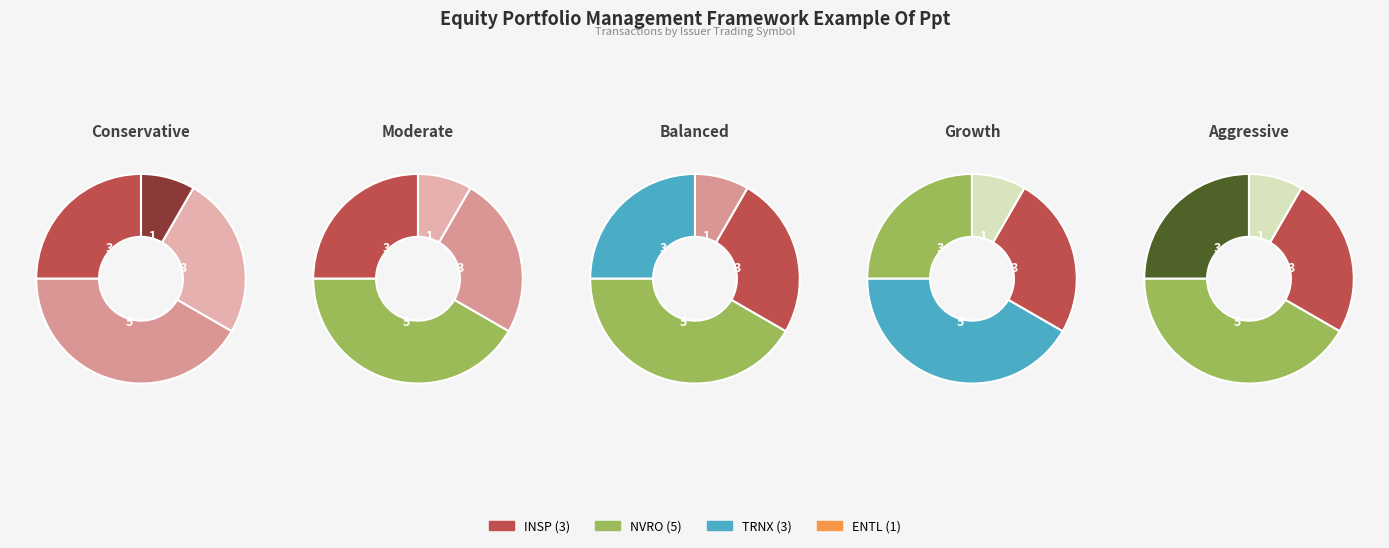

True or false: TRNX accounts for 25% of the total.

True